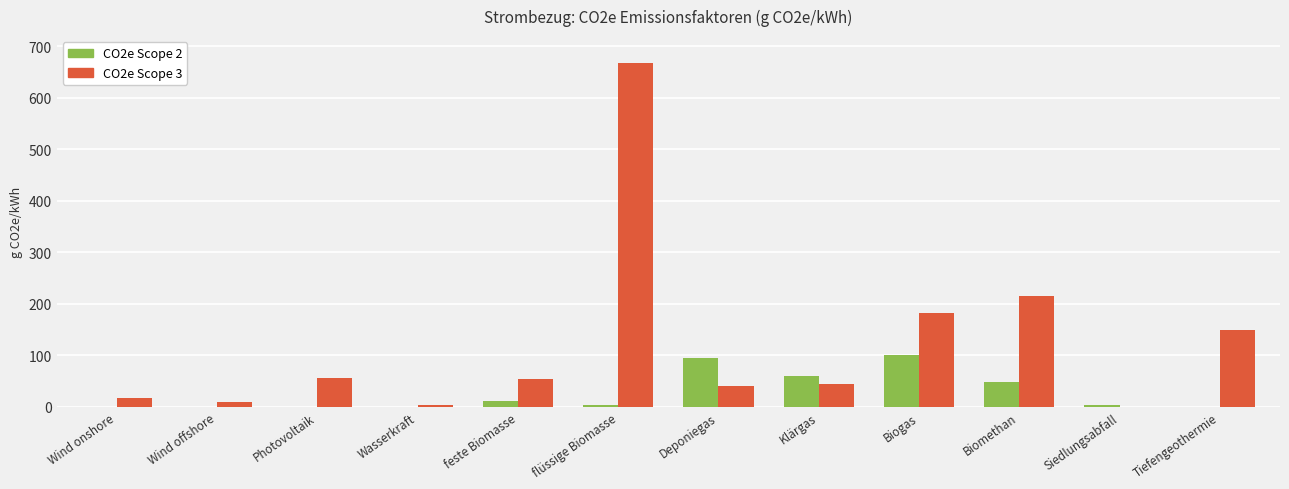

True or false: CO2e Scope 2 has a value of -52.9 at Tiefengeothermie.

False